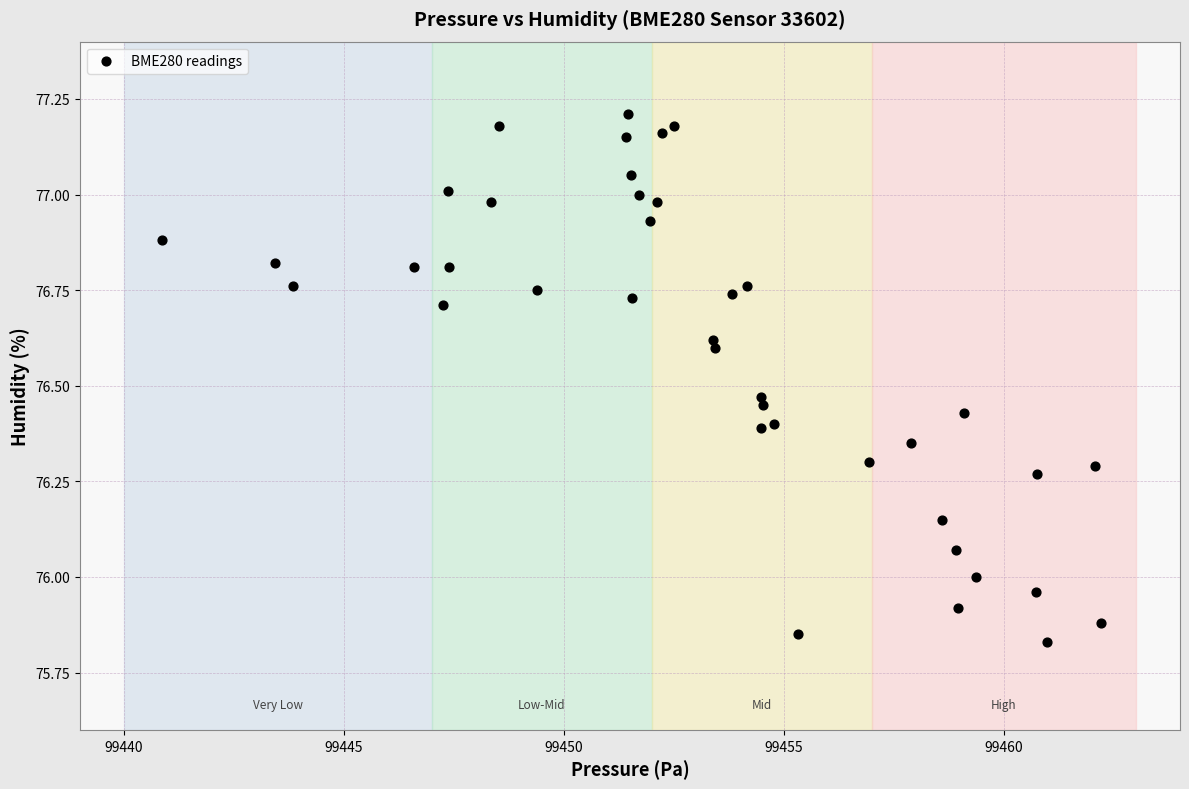

What is the range of X values (max minus min)?

21.3